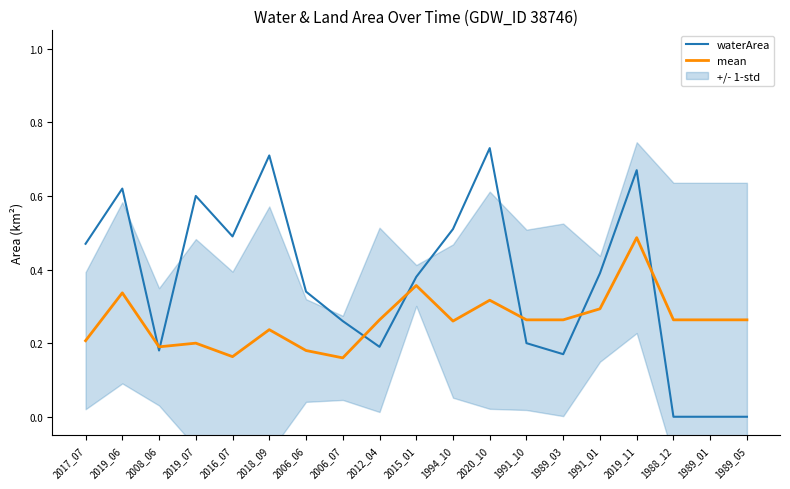

What is the label of the 16th point from the left?

2019_11